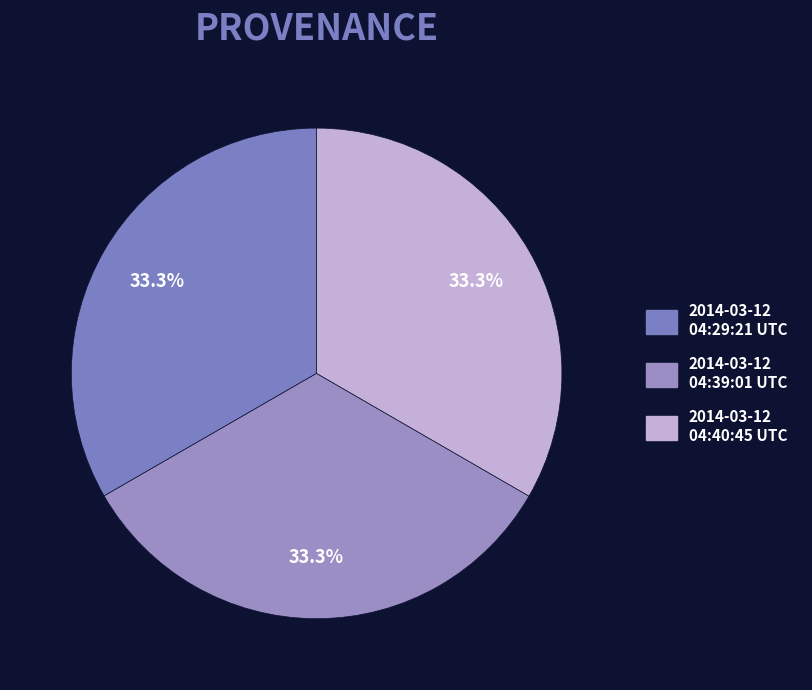

Is the sum of 2014-03-12 04:29:21 UTC and 2014-03-12 04:40:45 UTC greater than half?

Yes